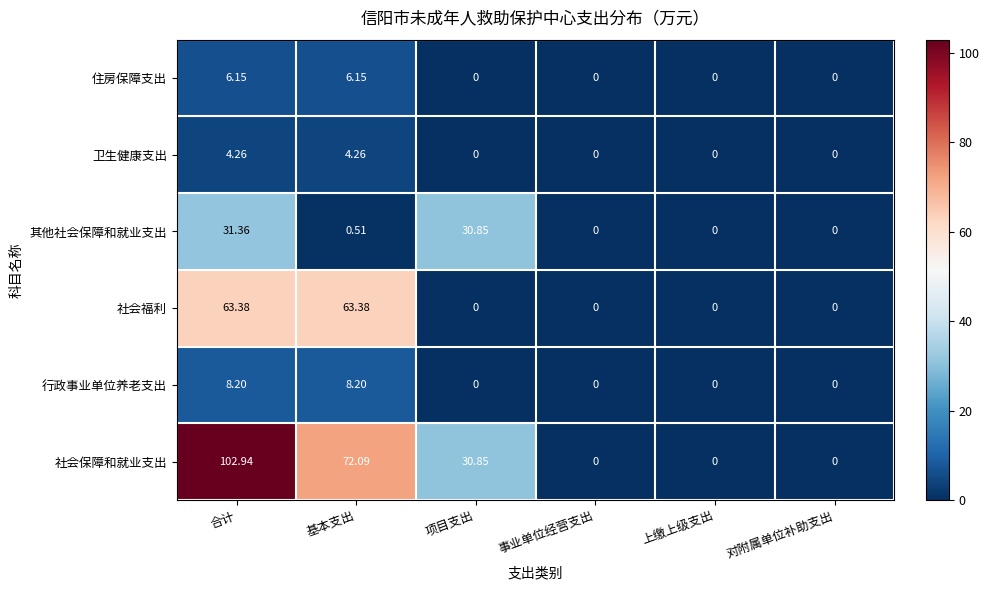

At which category does the chart reach its peak across all series?

合计